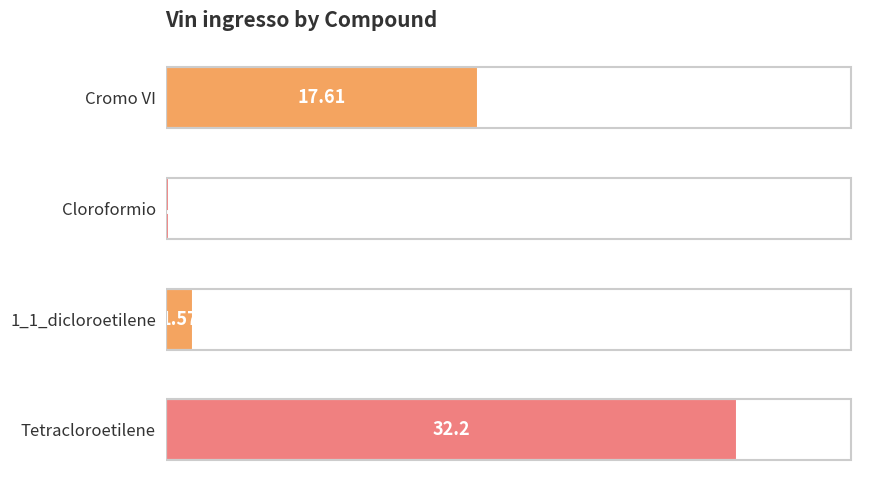

Which category has the highest value across all series?

Tetracloroetilene